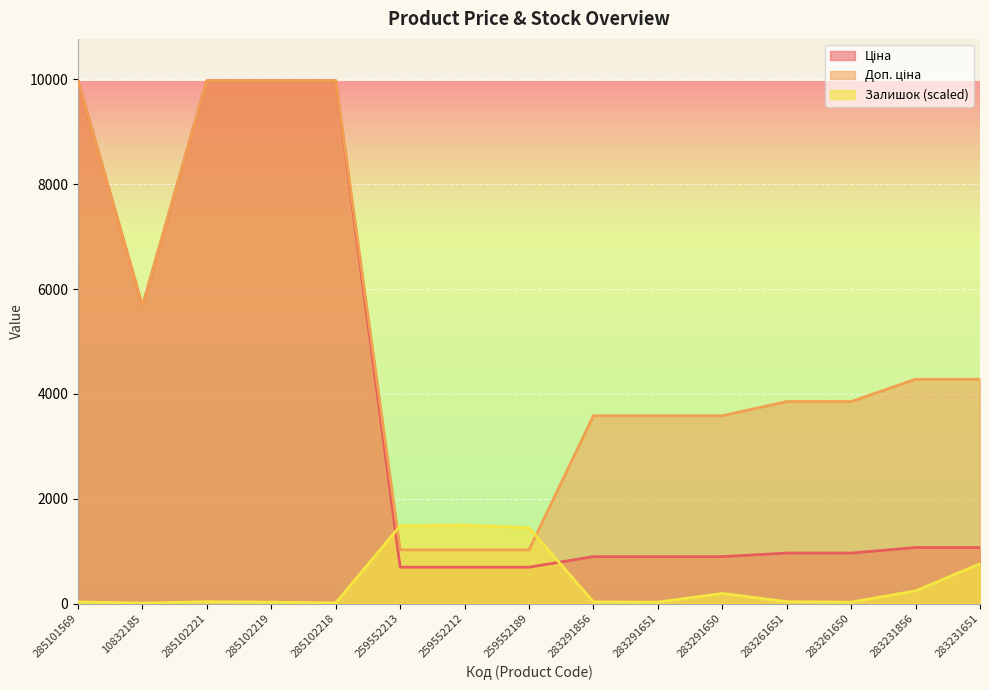

What is the sum of the Доп. ціна values at 283261651 and 285101569?

13829.0